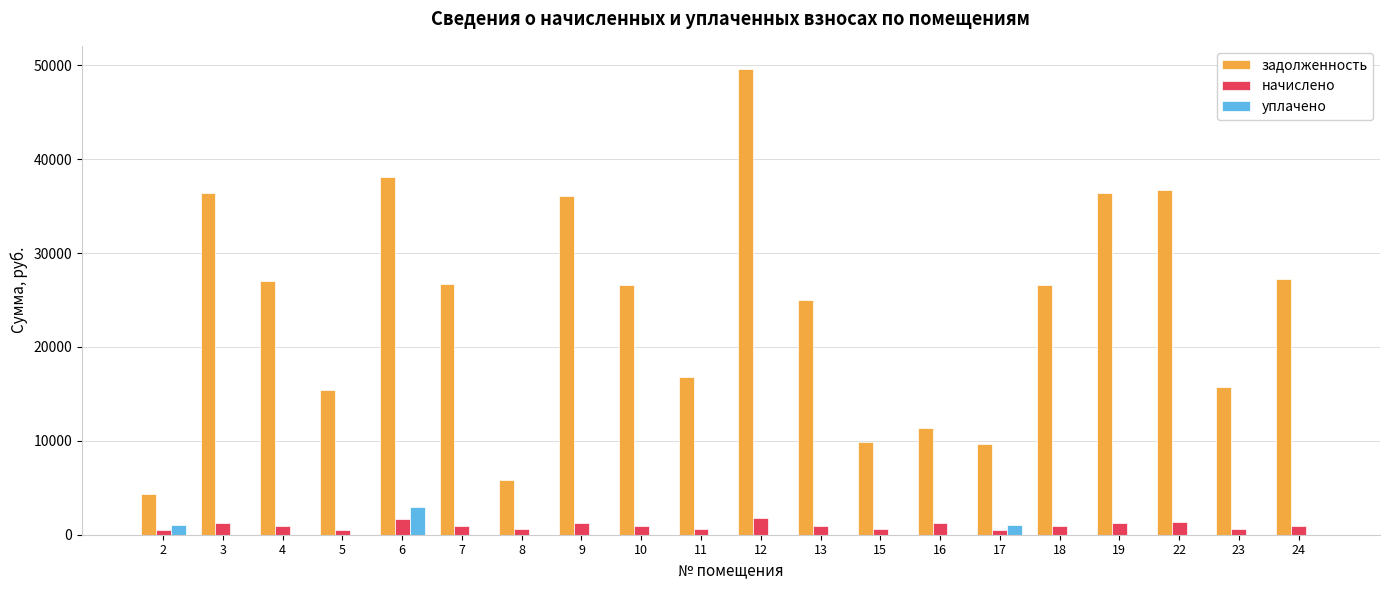

Is the value of задолженность at 5 greater than the value of начислено at 15?

Yes